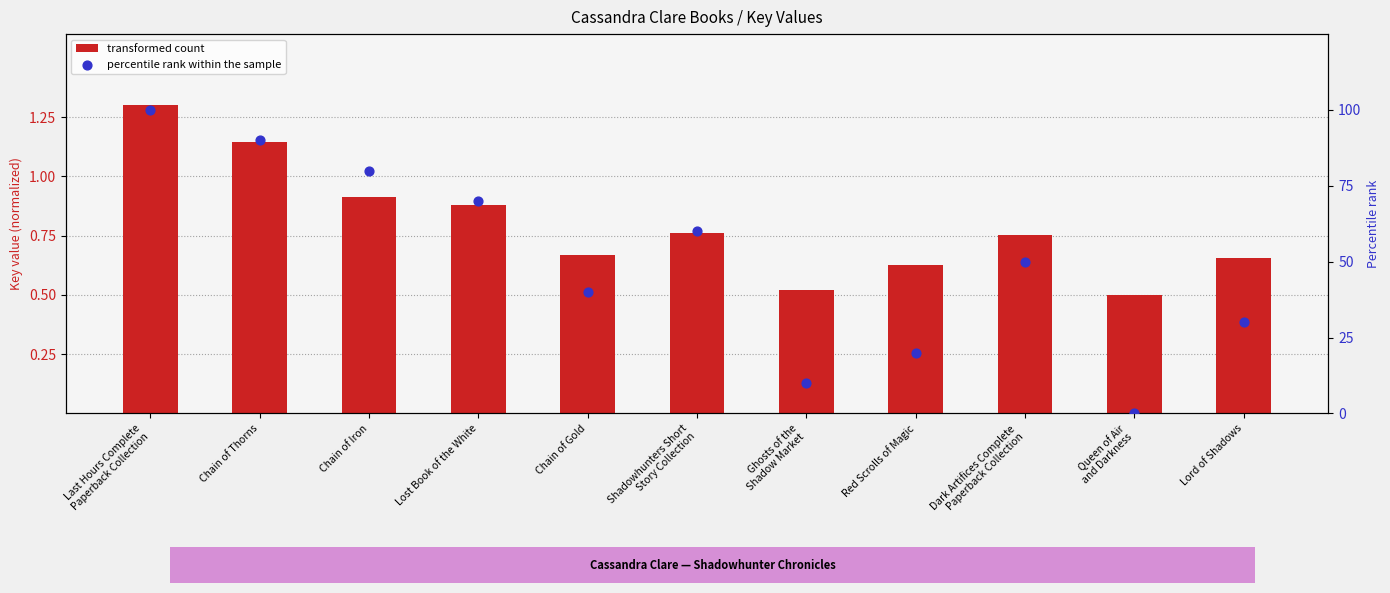

Which series has the widest spread of Y values?

percentile rank within the sample